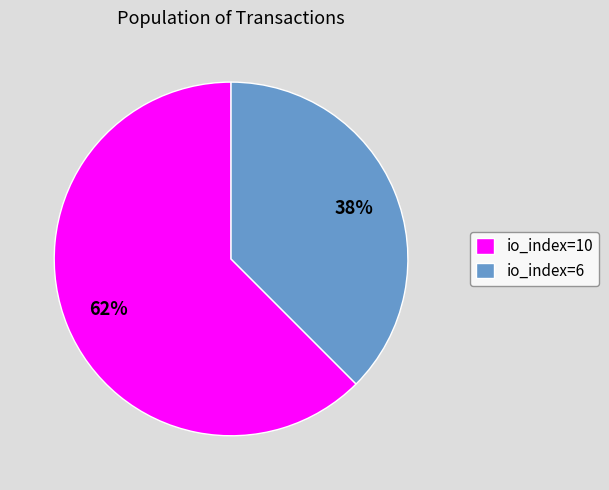

Do io_index=6 and io_index=10 together represent more than half of the pie?

Yes